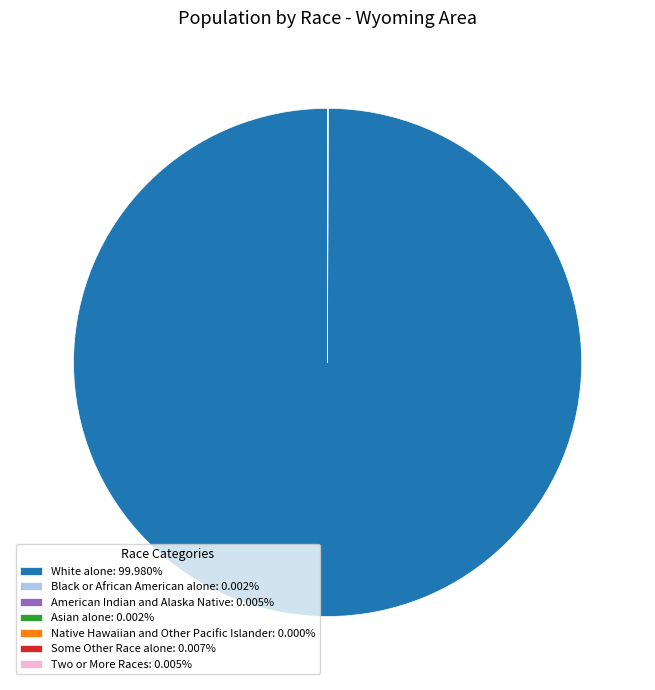

Does White alone: 99.980% account for over 50% of the chart?

Yes